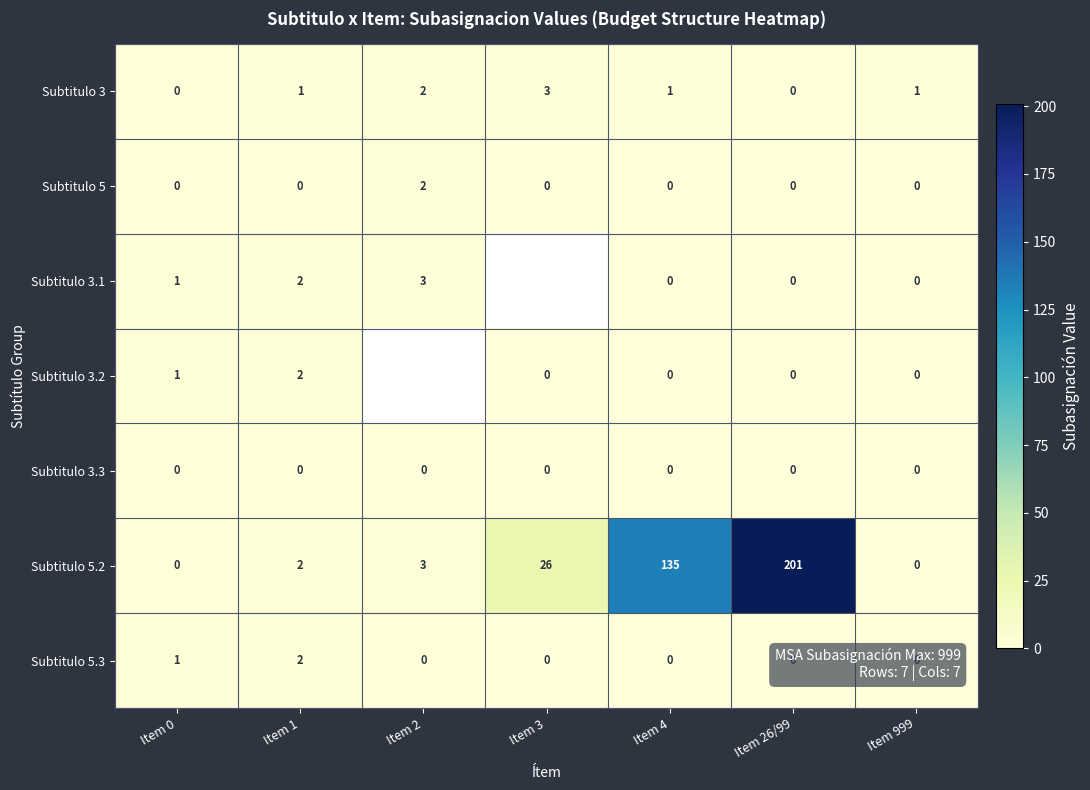

Is it true that Subtitulo 3.2 equals 1 at Item 0?

True